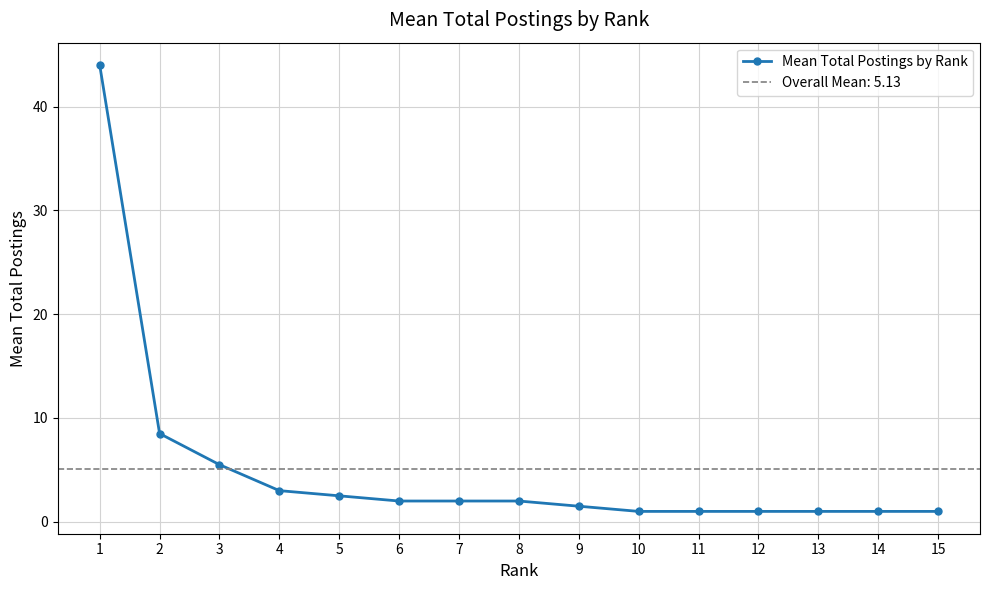

At which label does the data first exceed 2?

1